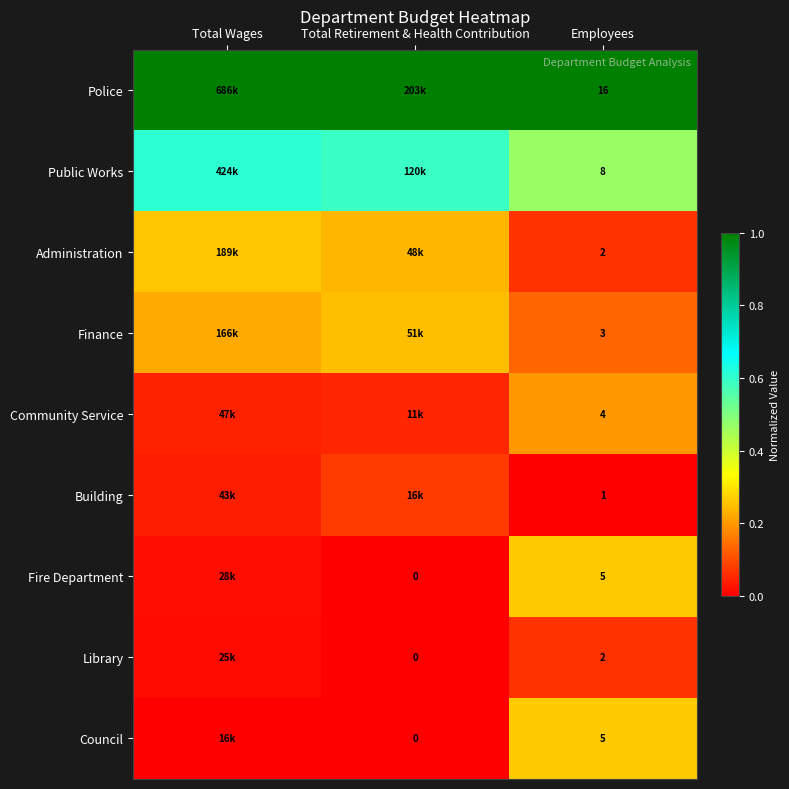

Is the value of Fire Department at Total Retirement & Health Contribution greater than the value of Community Service at Employees?

No